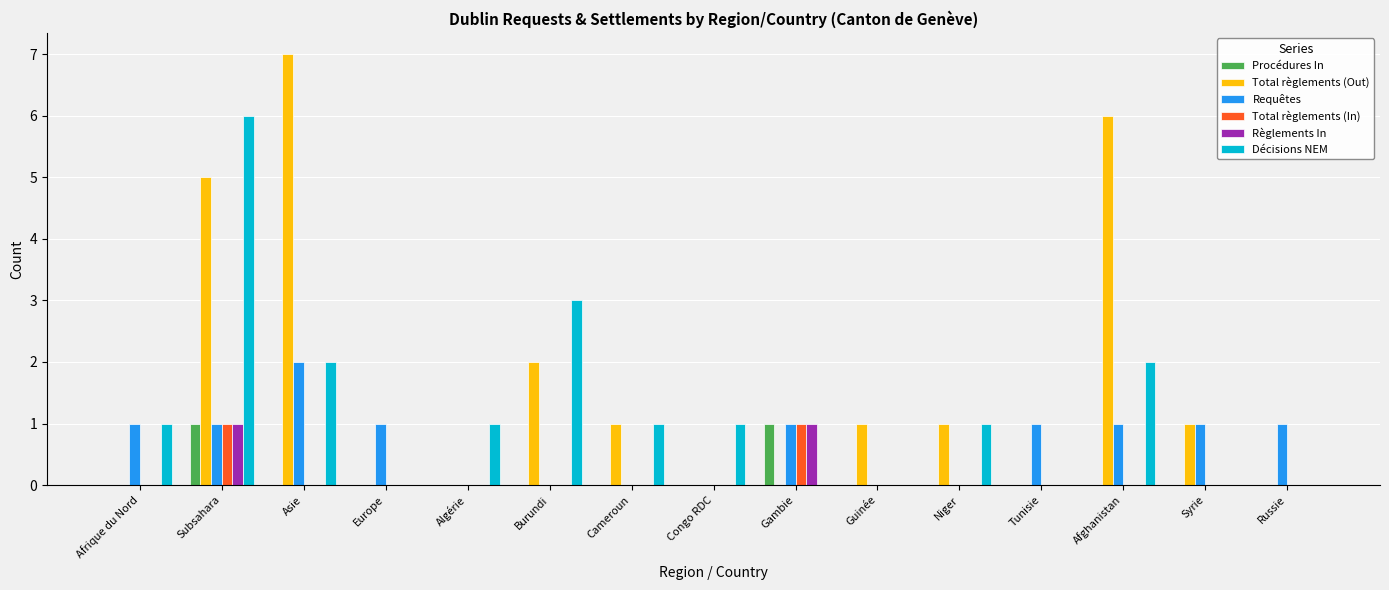

What is the total value across all series at Subsahara?

15